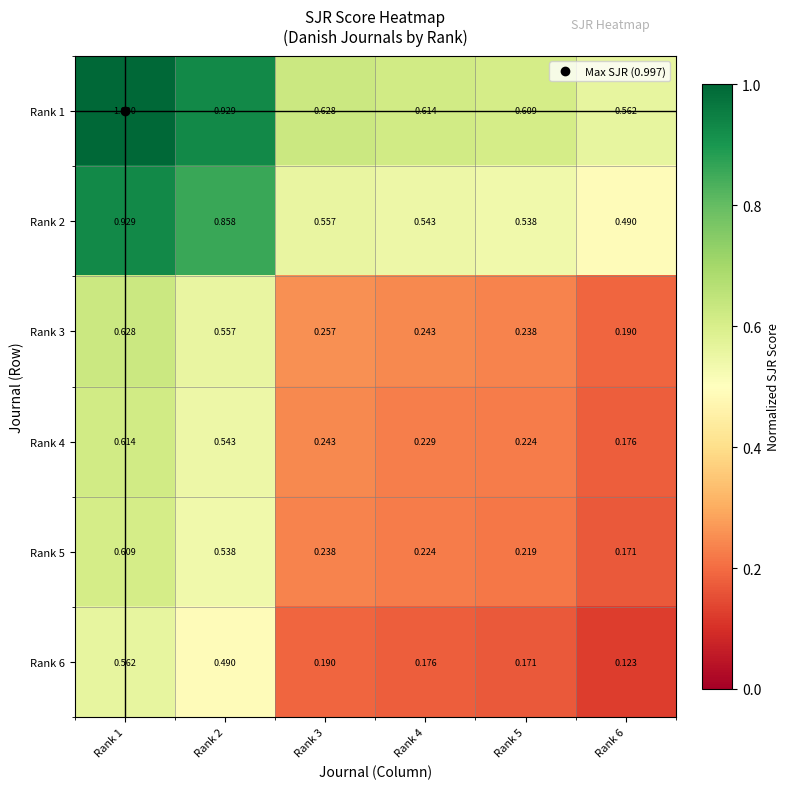

Is the value of Rank 2 at Rank 3 greater than the value of Rank 6 at Rank 6?

Yes